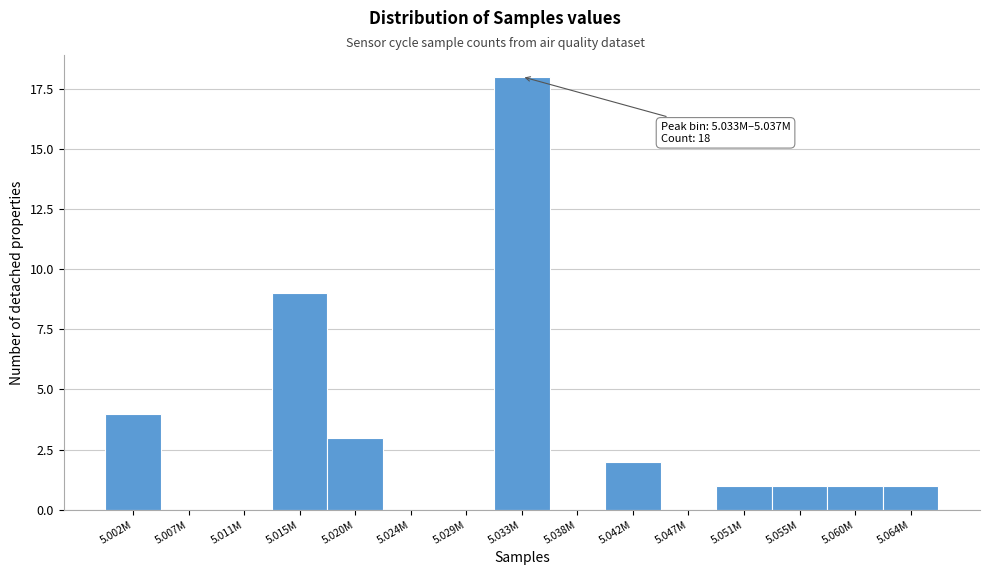

Reading right to left, what are all the values shown in this chart?

5.064M=1	5.060M=1	5.055M=1	5.051M=1	5.047M=0	5.042M=2	5.038M=0	5.033M=18	5.029M=0	5.024M=0	5.020M=3	5.015M=9	5.011M=0	5.007M=0	5.002M=4